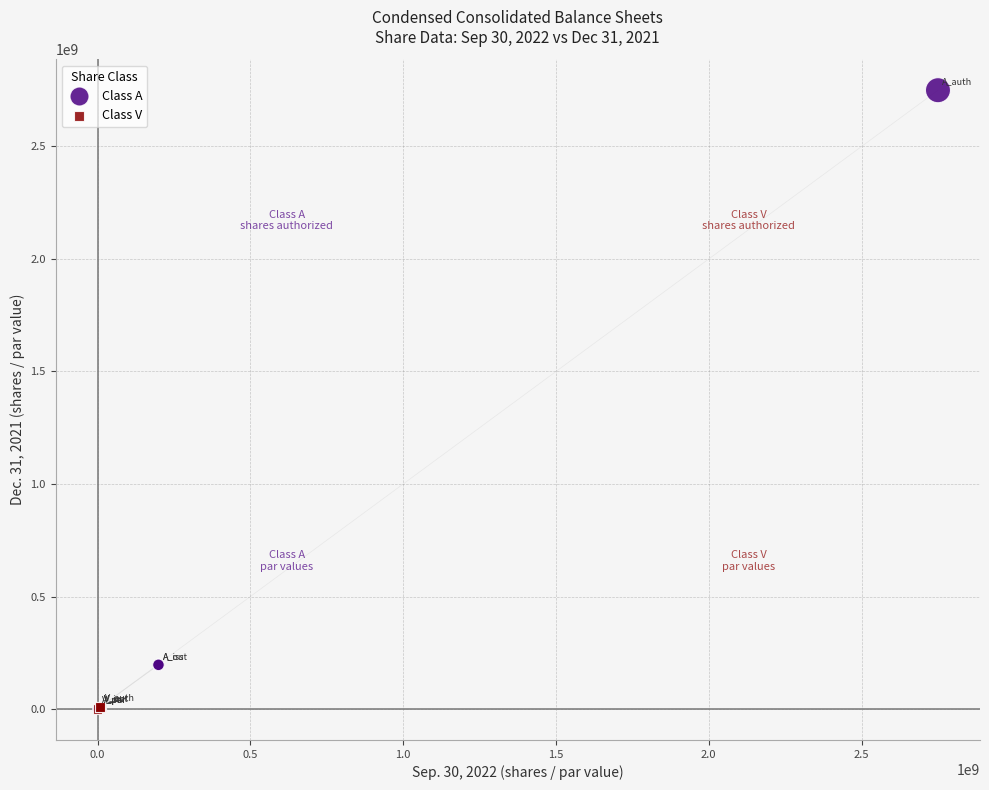

Which series has the largest Y range (max minus min)?

Class A